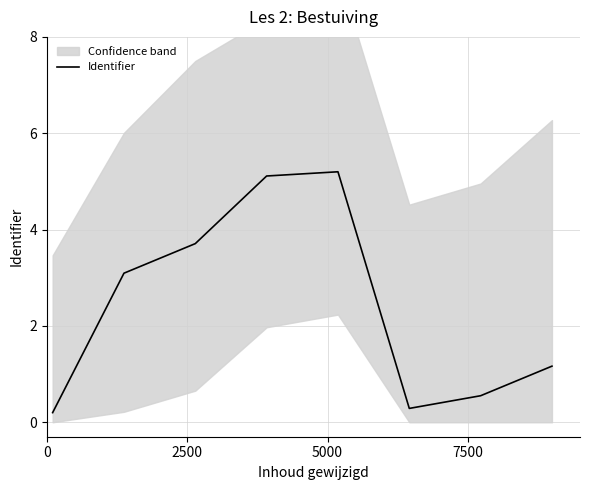

What is the maximum value for Identifier?

5.2